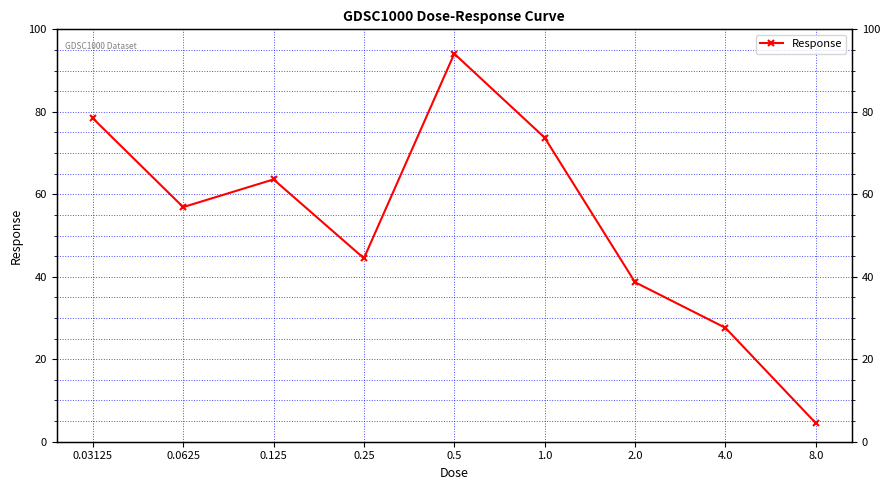

How many interior local peaks (higher than both neighbors) does the data have?

2